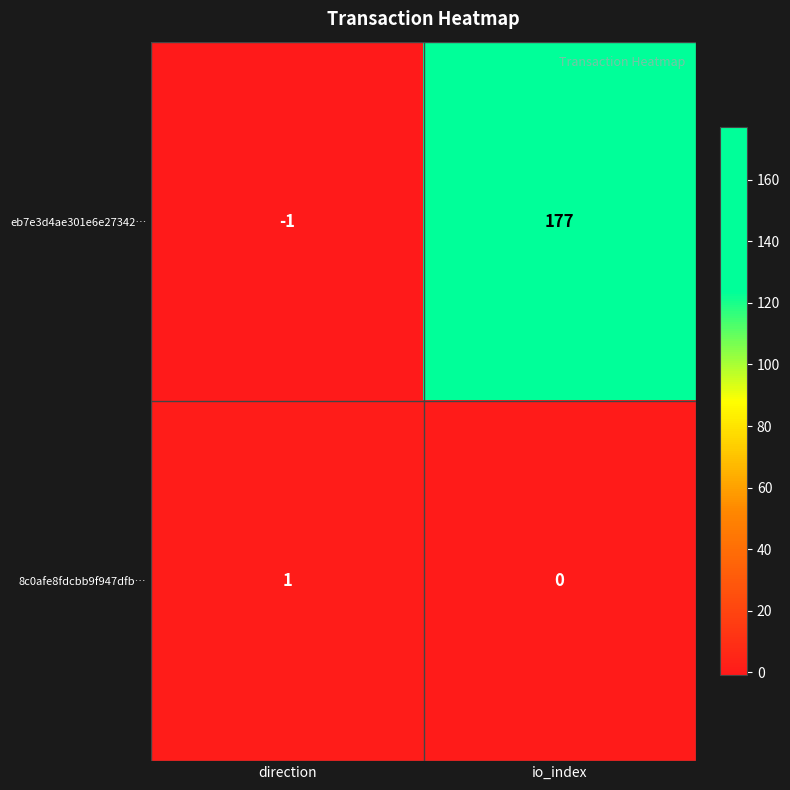

What is the spread (max minus min) of values at io_index?

177